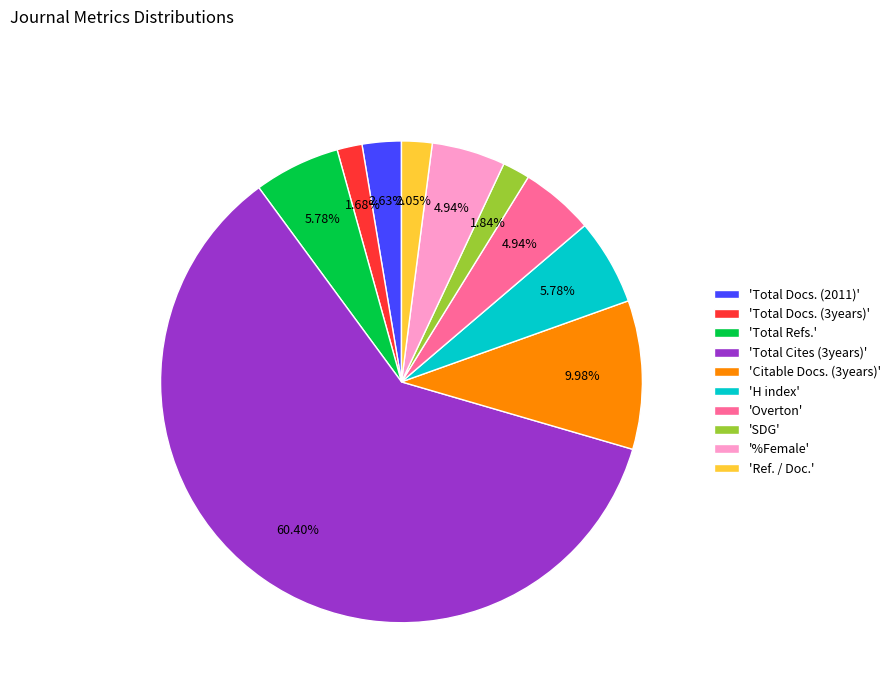

Which category accounts for the majority?

'Total Cites (3years)'